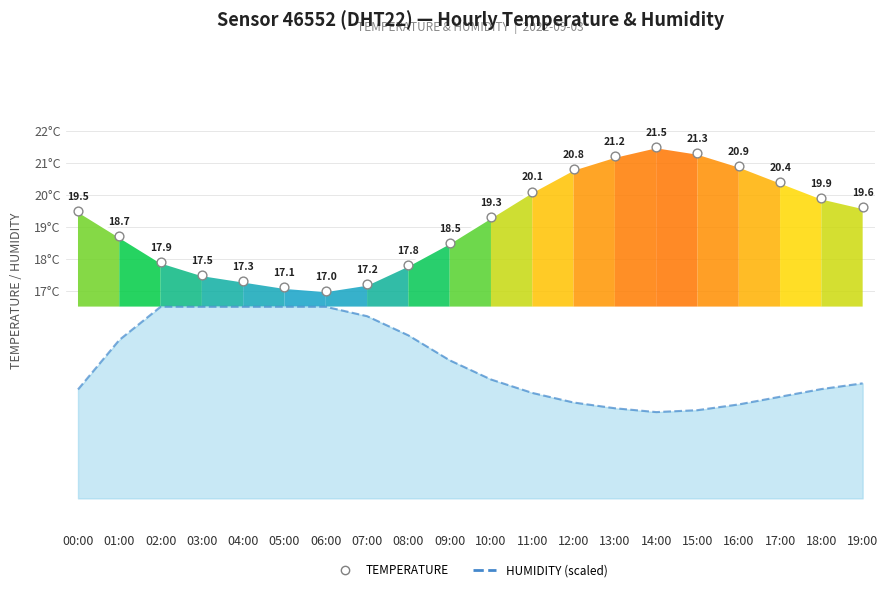

At which category is the sum across all series the highest?

14:00